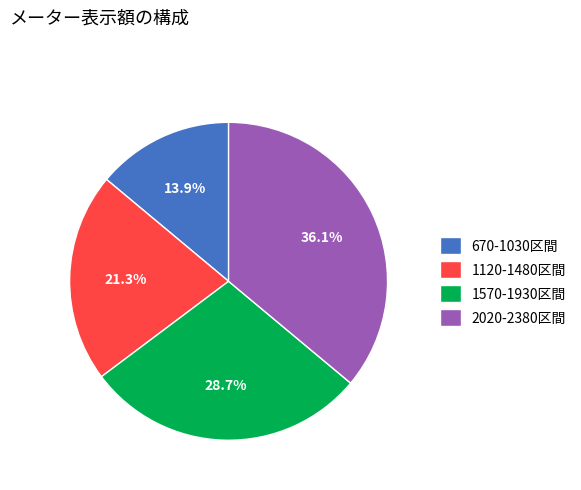

What is the smallest slice in the pie chart?

670-1030区間